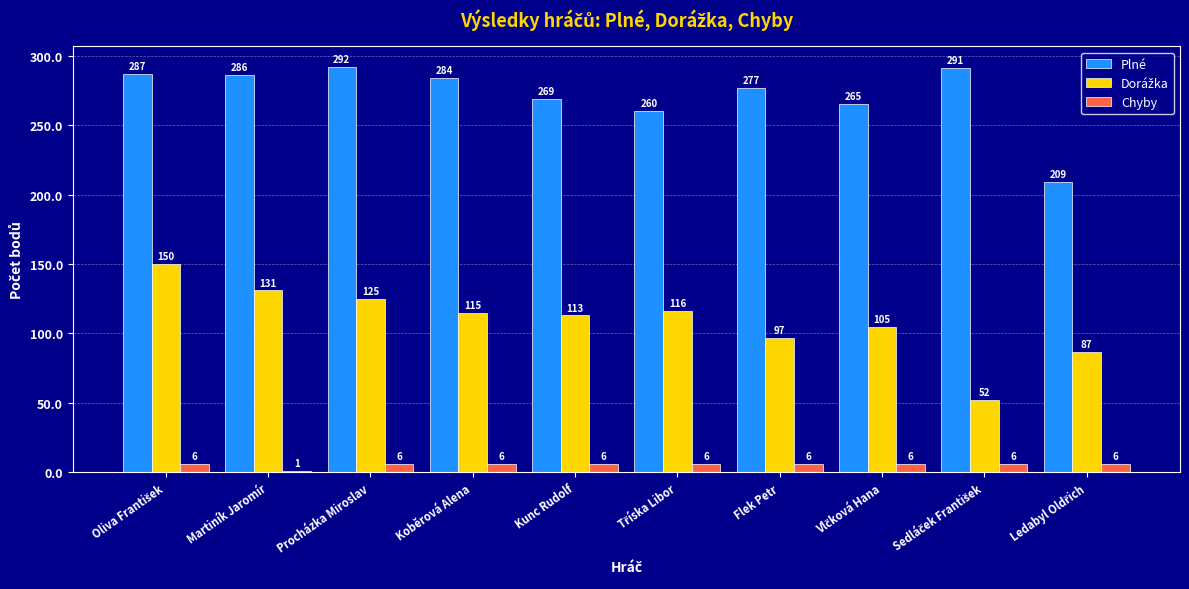

How many groups of bars are there?

10